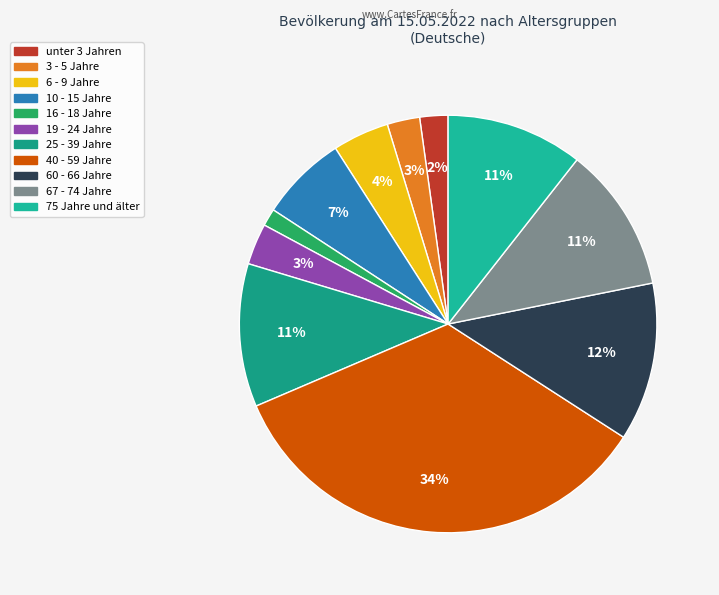

Which slice is the largest?

40 - 59 Jahre